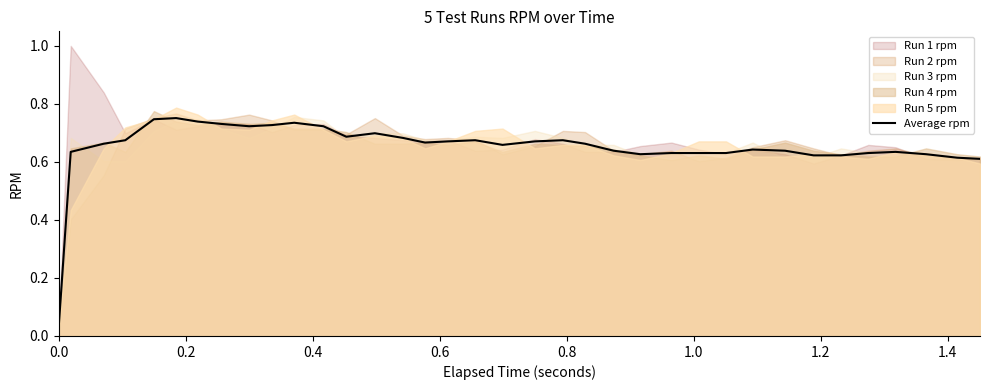

Which has a higher value, 1.6 or 0.0?

1.6